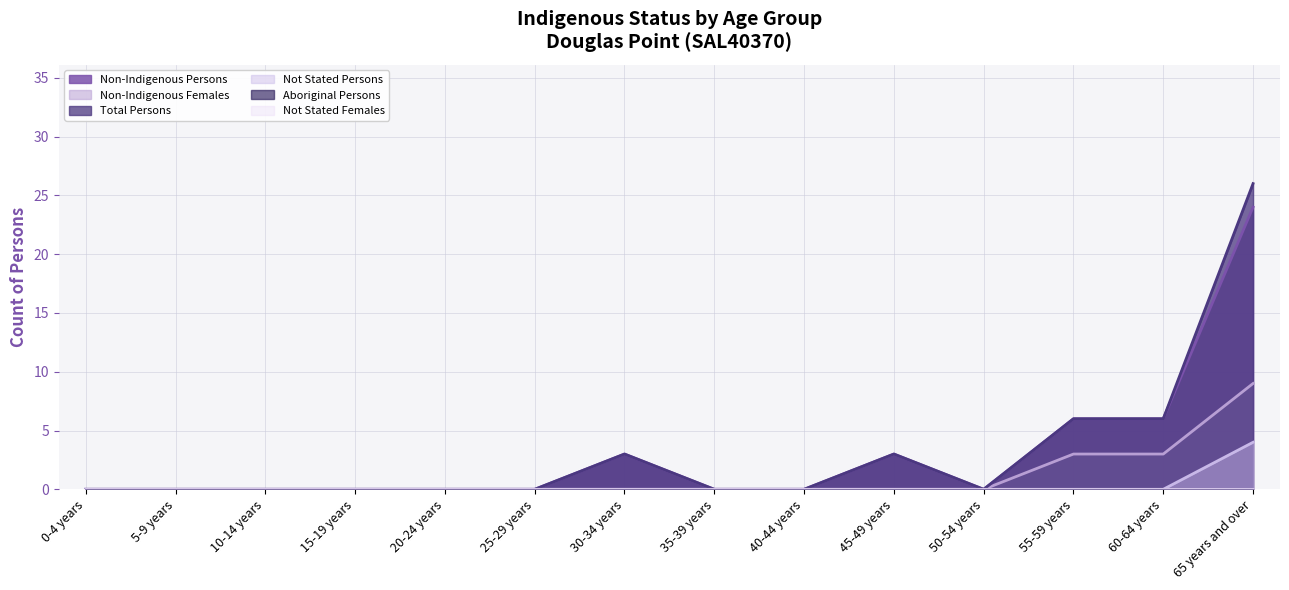

What is the total value across all series at 65 years and over?

63